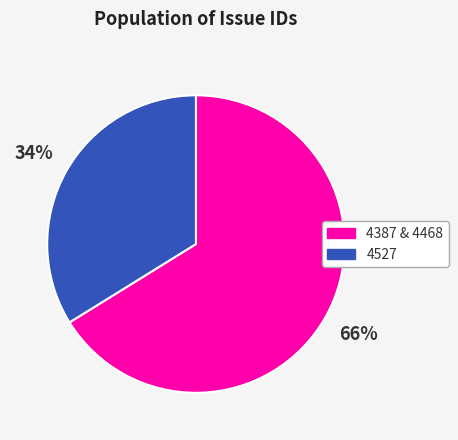

How many segments does this pie chart have?

2